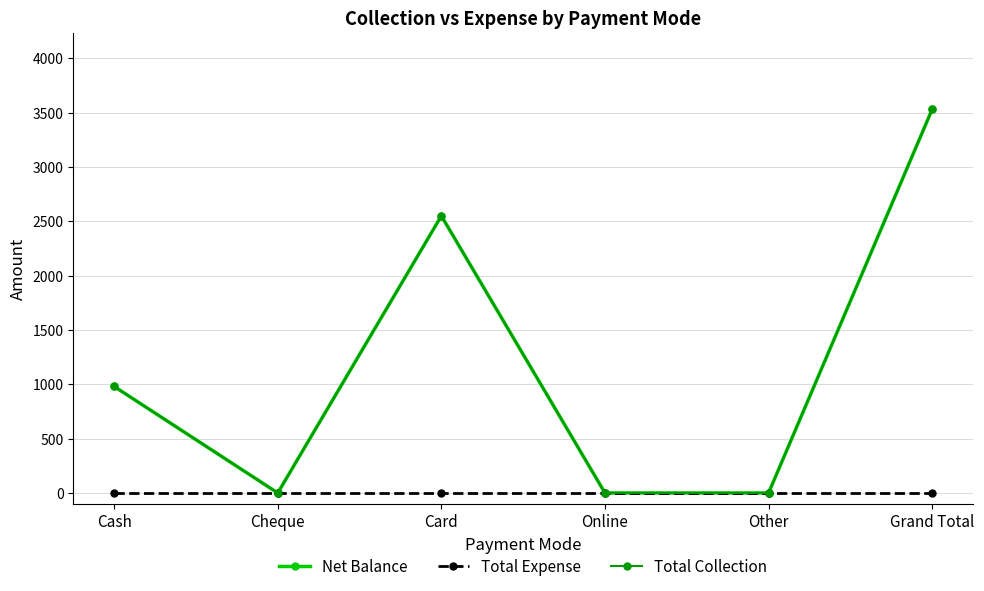

True or false: Total Collection has a value of 1762 at Card.

False